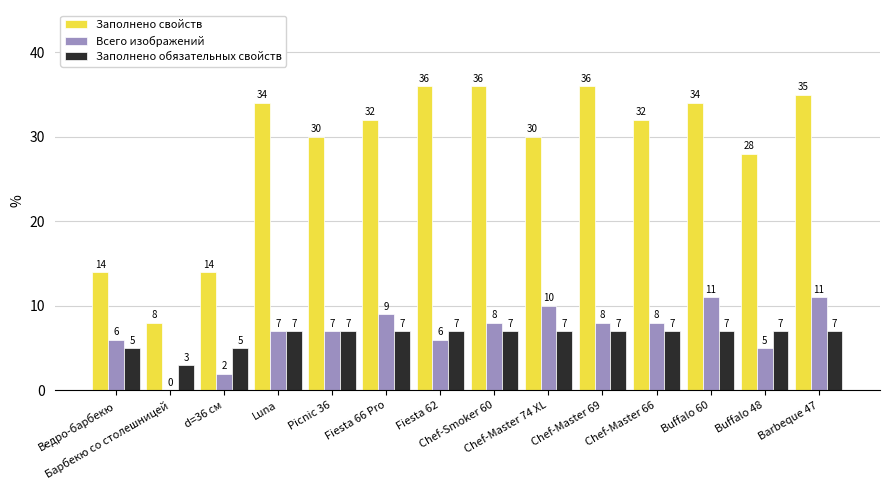

What is the approximate value of Заполнено свойств at Fiesta 62?

36